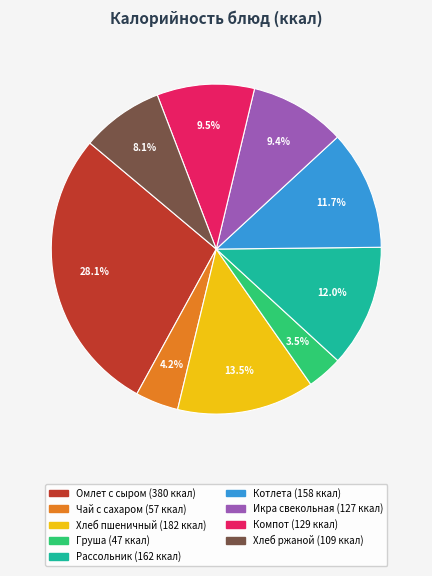

Is there a majority slice in this chart?

No